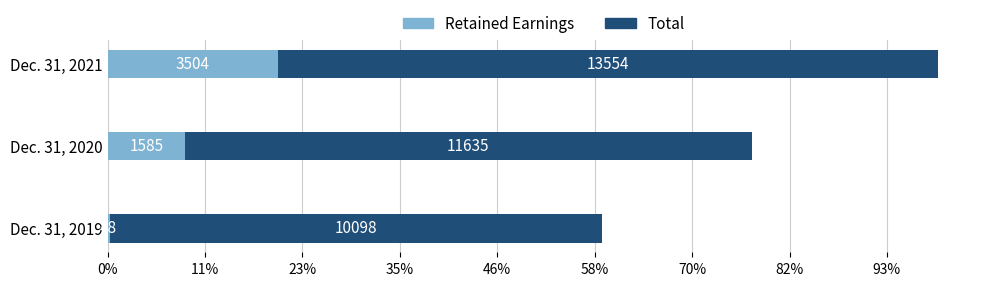

What are all the series names shown in the legend?

Retained Earnings, Total